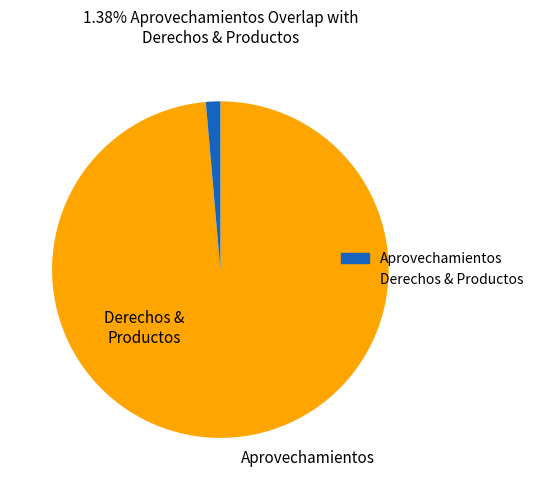

Does any single category account for the majority?

Yes